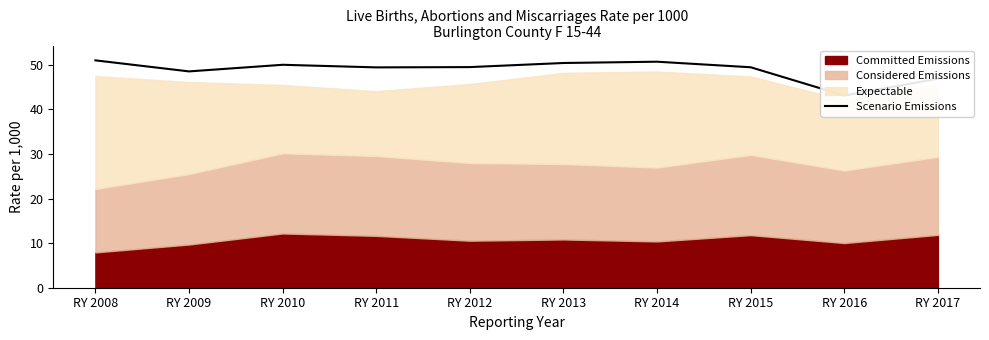

Reading left to right, list all the values displayed in this chart.

RY 2008=51.0	RY 2009=48.5	RY 2010=50.0	RY 2011=49.4	RY 2012=49.5	RY 2013=50.4	RY 2014=50.7	RY 2015=49.4	RY 2016=43.1	RY 2017=46.8